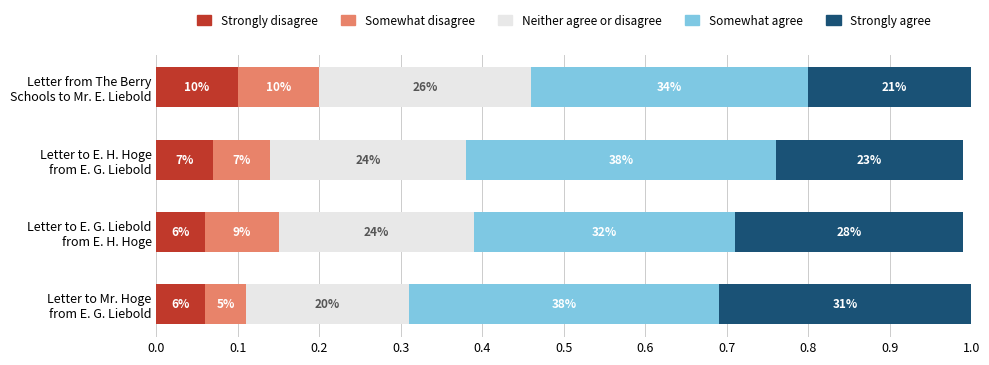

What is the value of the Strongly agree bar at the 2nd from the left?

0.3